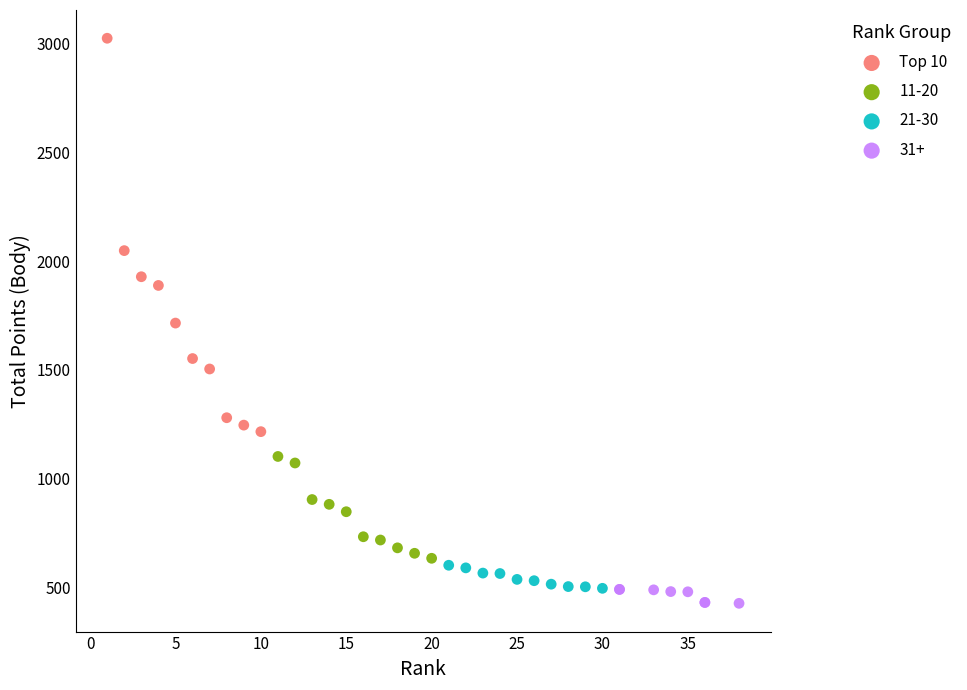

Which series has the widest spread of Y values?

Top 10